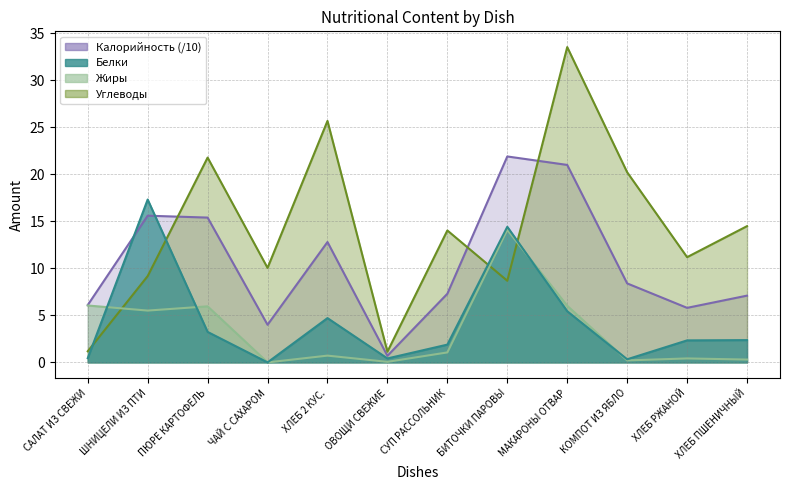

What is the difference between the Калорийность values at ХЛЕБ ПШЕНИЧНЫЙ and БИТОЧКИ ПАРОВЫ?

14.8